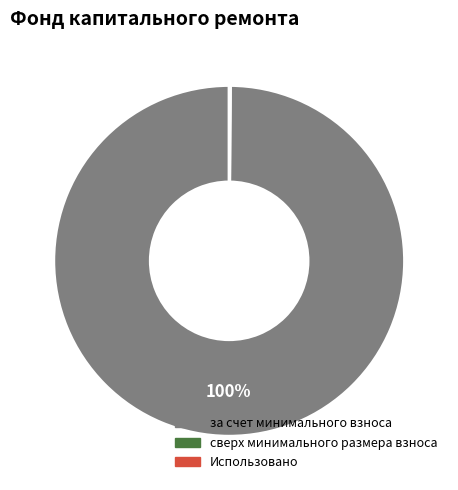

To the nearest percent, what is the average slice percentage?

33%